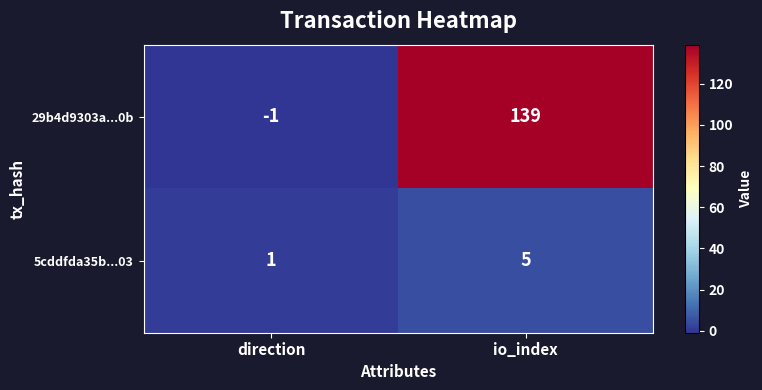

Count the number of categories in the chart.

2